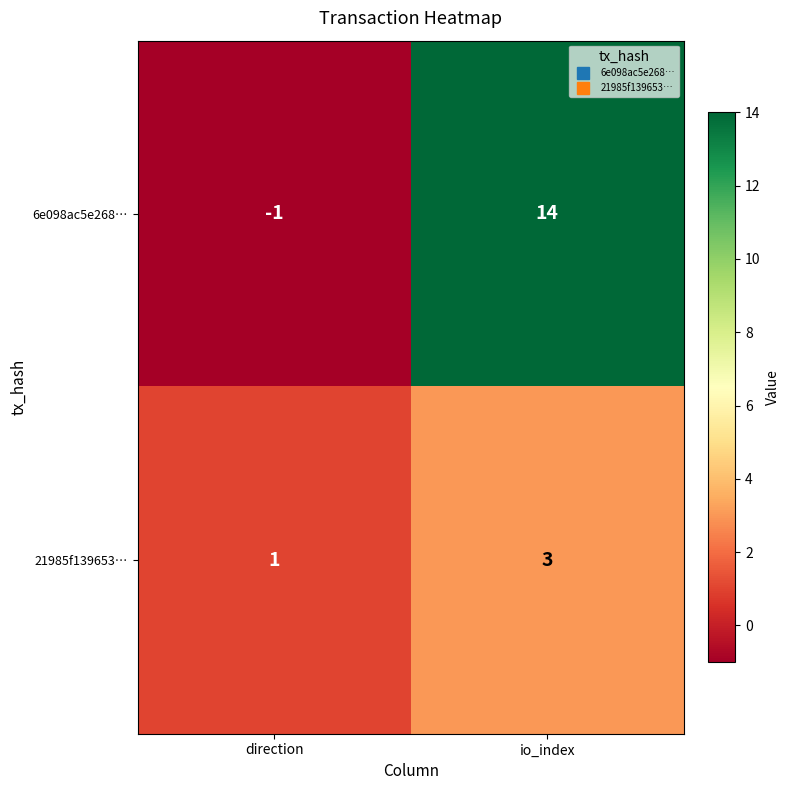

What is the maximum value shown in the chart?

14